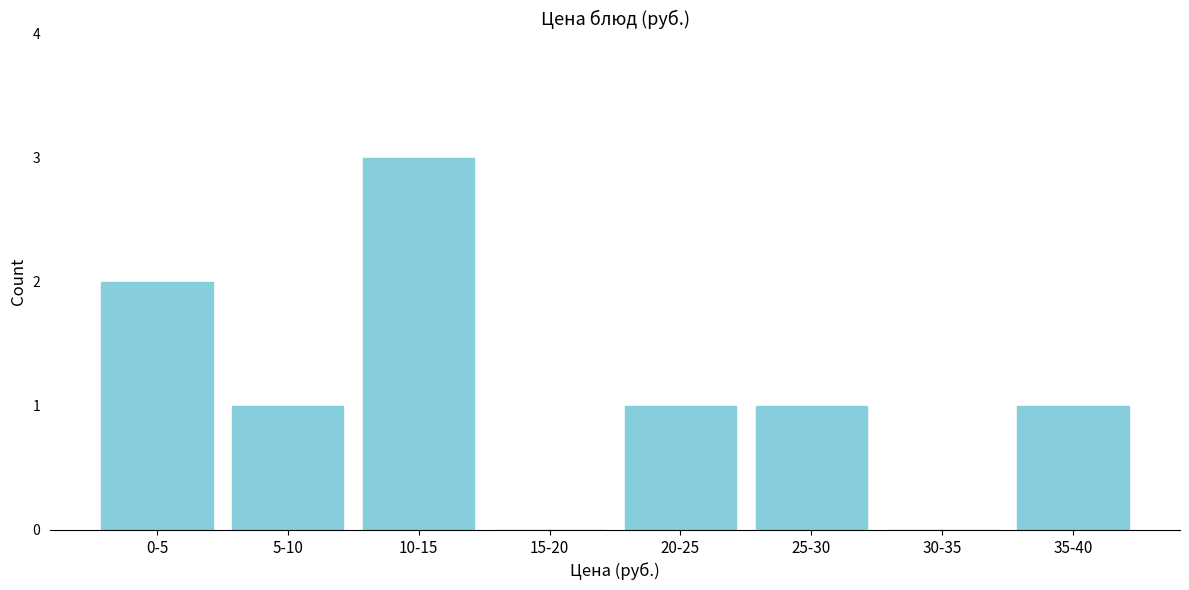

Reading left to right, list all the values displayed in this chart.

0-5=2	5-10=1	10-15=3	15-20=0	20-25=1	25-30=1	30-35=0	35-40=1